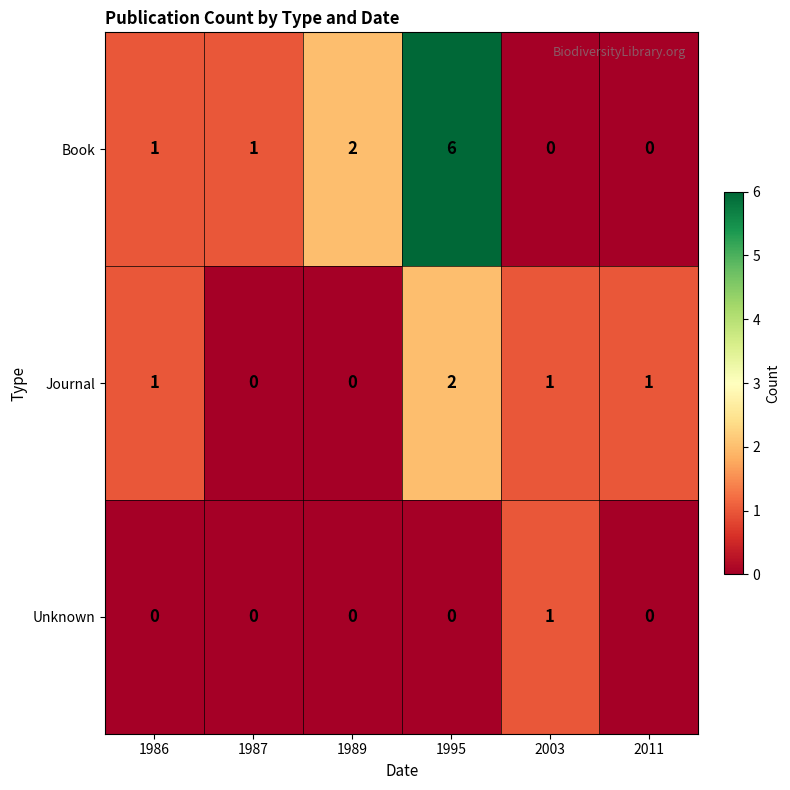

How many Book values are between 0 and 2?

5